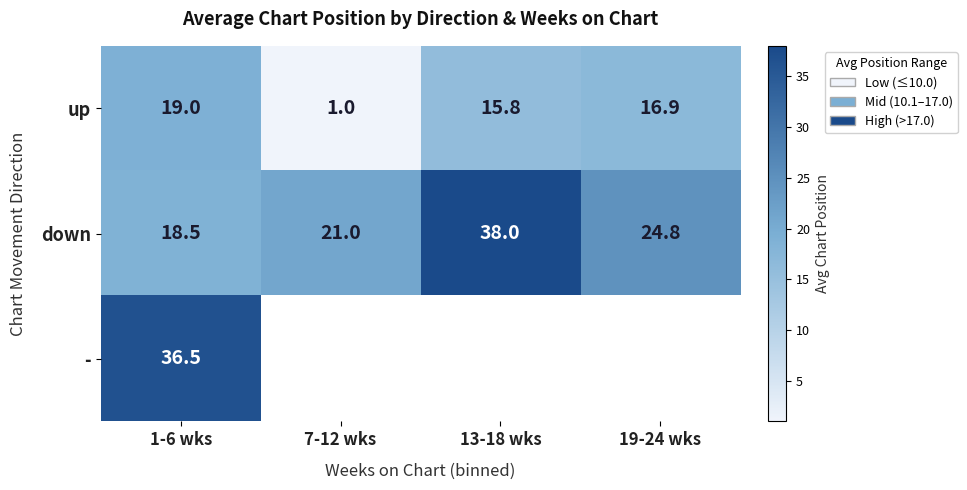

List the labels in order of up value, smallest first.

7-12 wks, 13-18 wks, 19-24 wks, 1-6 wks